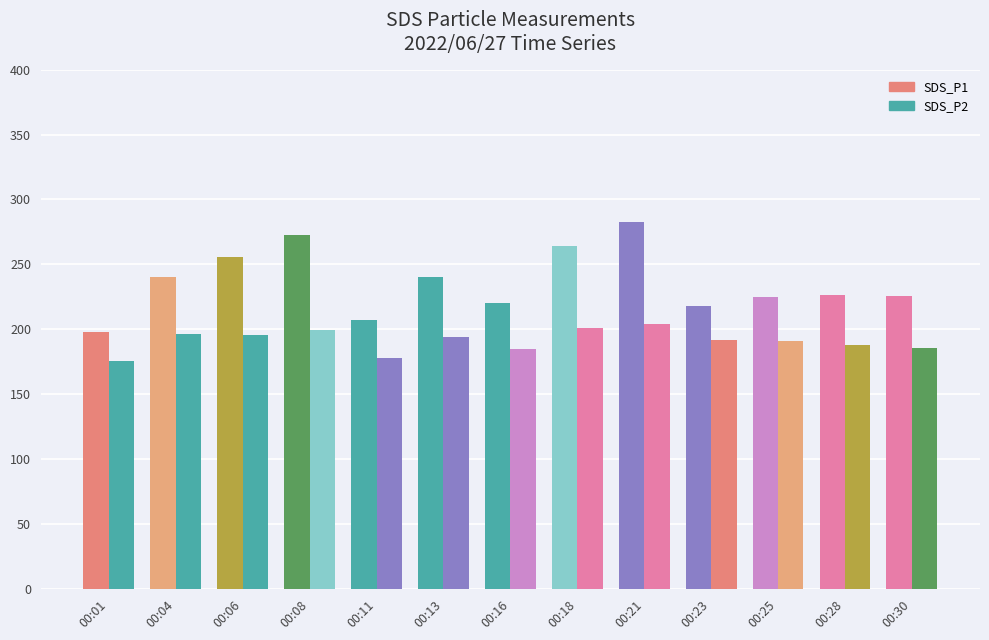

Reading left to right, extract all data points from this chart.

SDS_P1: 198.2	240.3	255.4	272.9	207.4	240.1	220.0	264.1	282.6	217.6	224.7	226.4	225.7
SDS_P2: 175.4	196.4	195.4	199.2	177.5	194.2	184.4	200.9	204.4	192.1	190.9	187.7	185.4